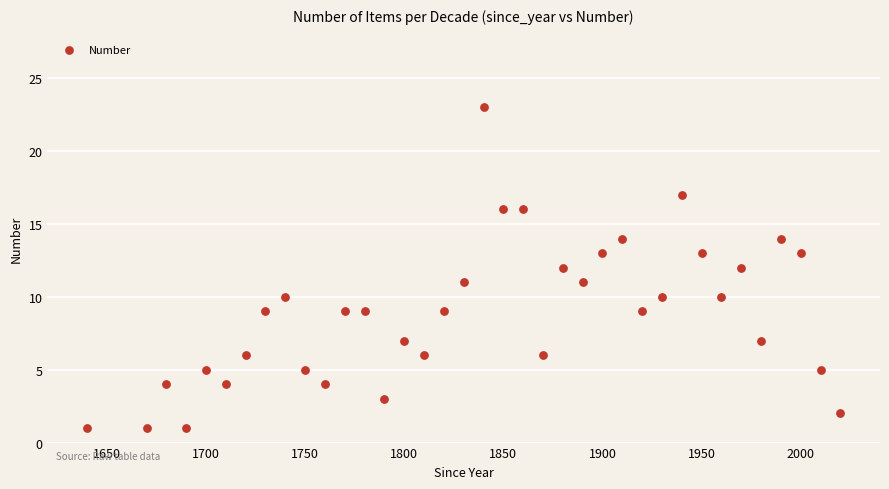

What is the range of Y values (max minus min)?

22